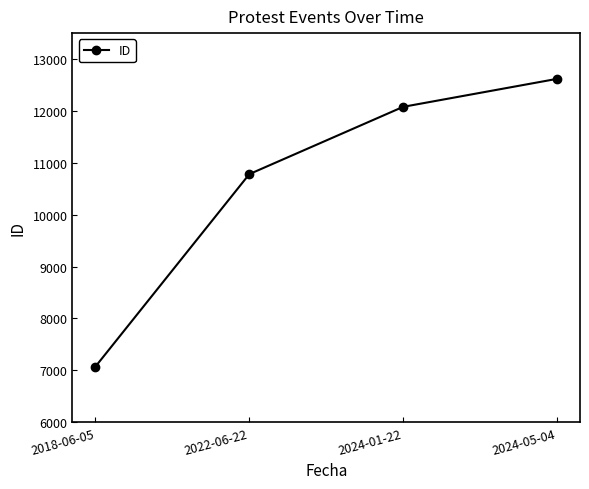

Reading left to right, transcribe all the data shown in this chart.

2018-06-05=7074	2022-06-22=10782	2024-01-22=12079	2024-05-04=12618